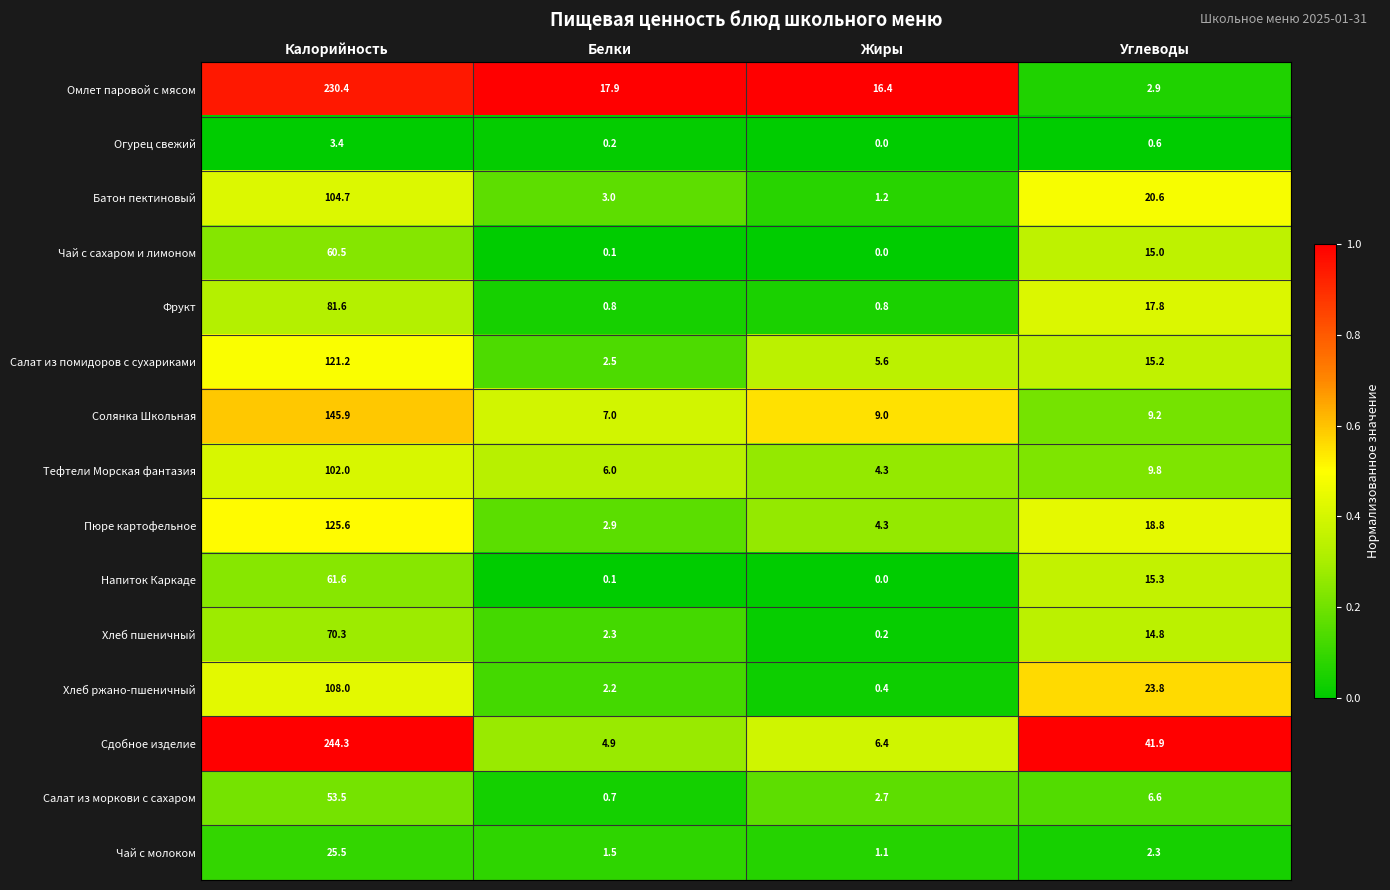

At which category is the sum across all series the highest?

Калорийность